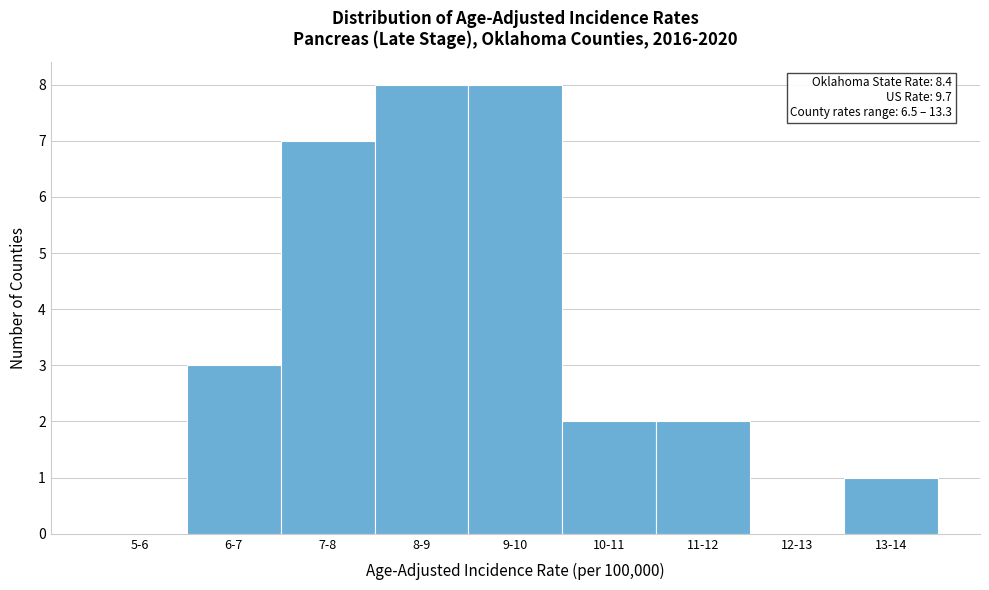

Reading left to right, transcribe all the data shown in this chart.

5-6=0	6-7=3	7-8=7	8-9=8	9-10=8	10-11=2	11-12=2	12-13=0	13-14=1